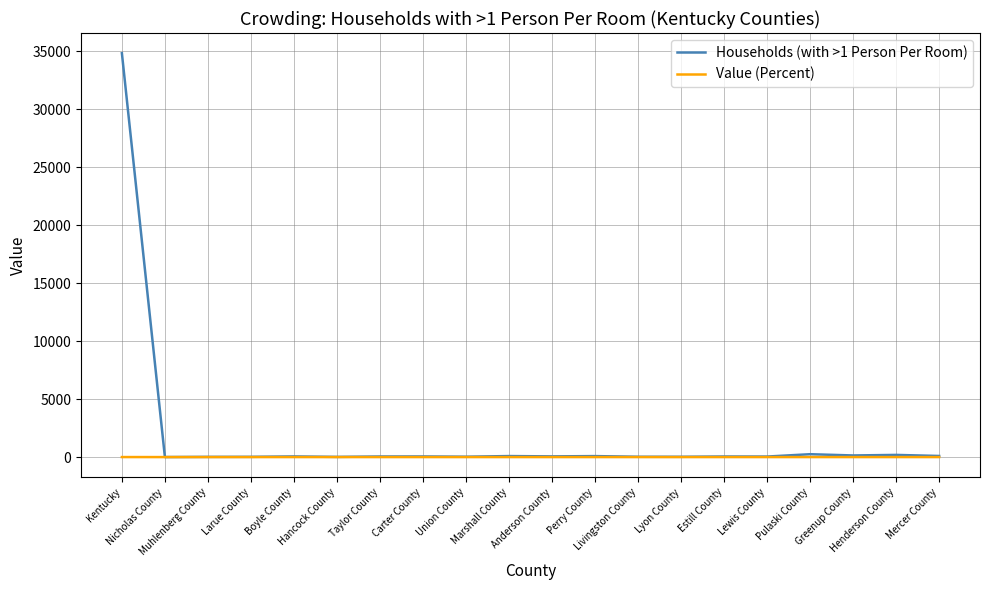

At how many categories does at least one series exceed 26943?

1